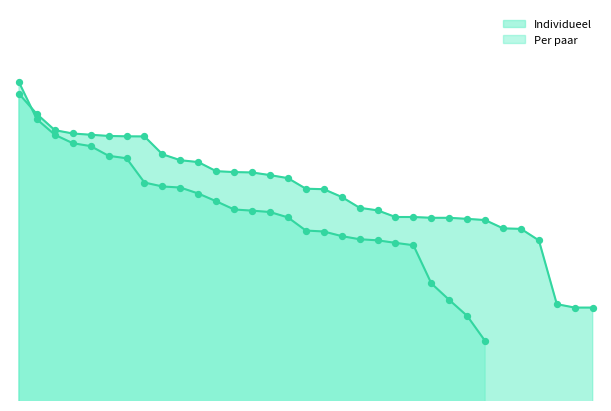

Between 18 and 25, which is larger?

18